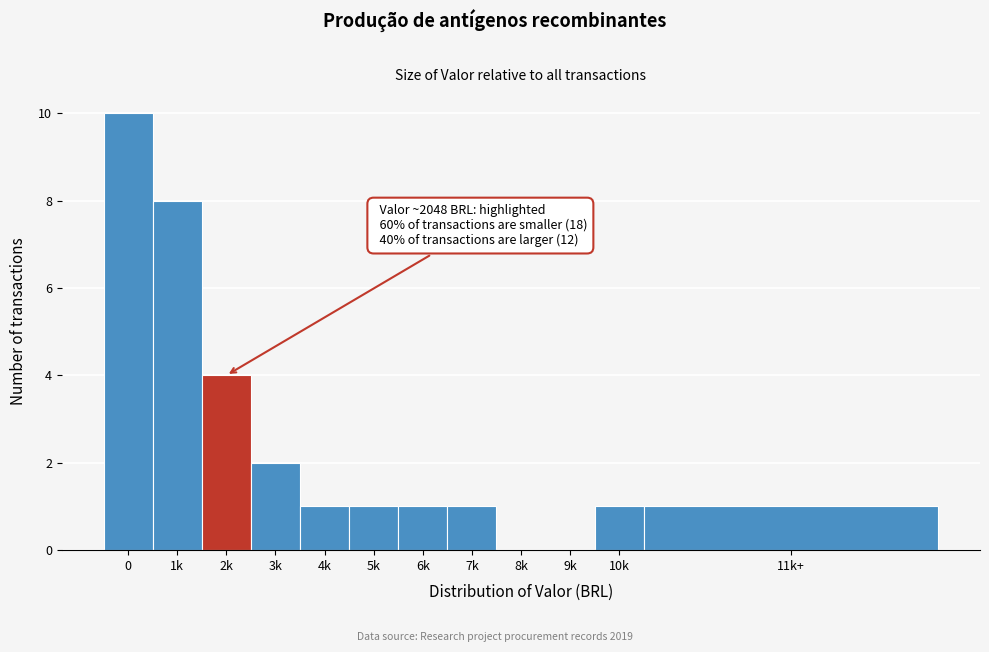

Reading left to right, list all the values displayed in this chart.

0=10	1k=8	2k=4	3k=2	4k=1	5k=1	6k=1	7k=1	8k=0	9k=0	10k=1	11k+=1